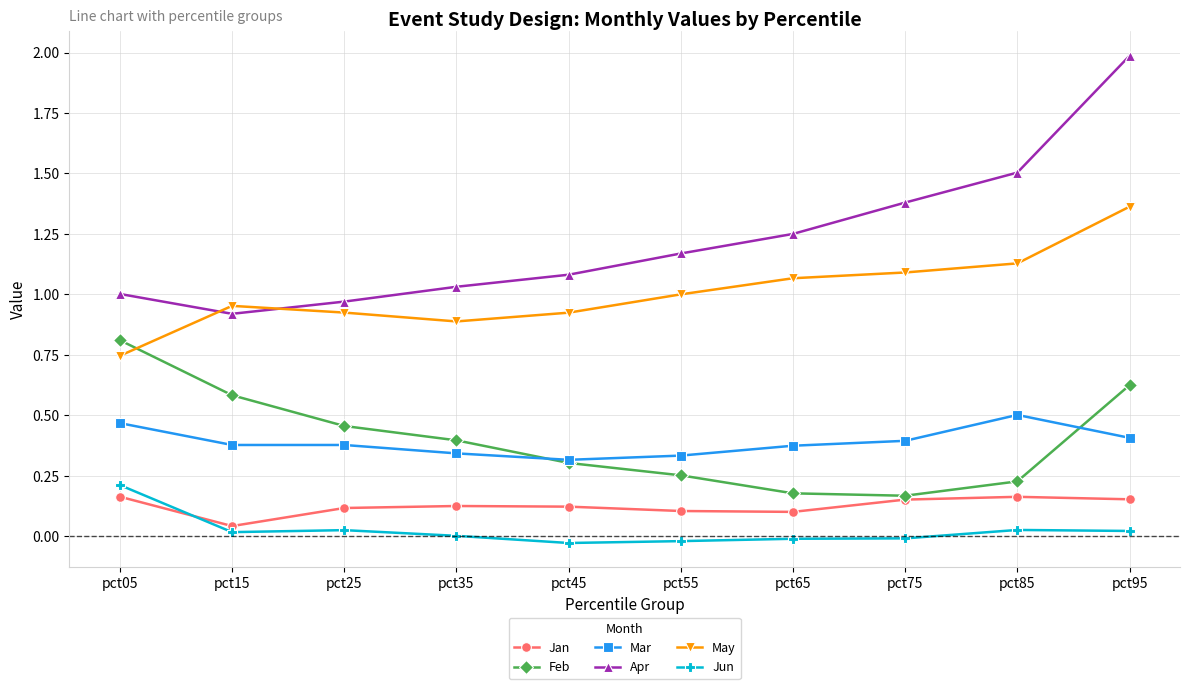

In Jan, how many points are lower than both neighbors (excluding endpoints)?

2